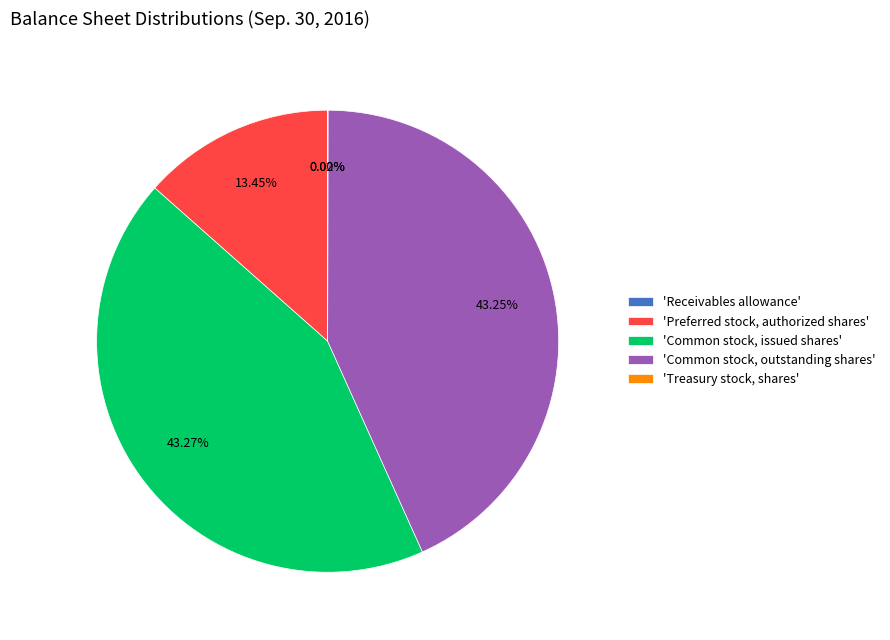

Is the sum of 'Common stock, outstanding shares' and 'Preferred stock, authorized shares' greater than half?

Yes